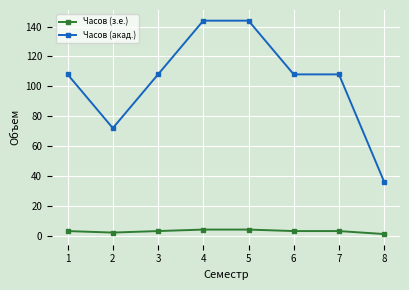

Which series has the largest range (max minus min)?

Часов (акад.)